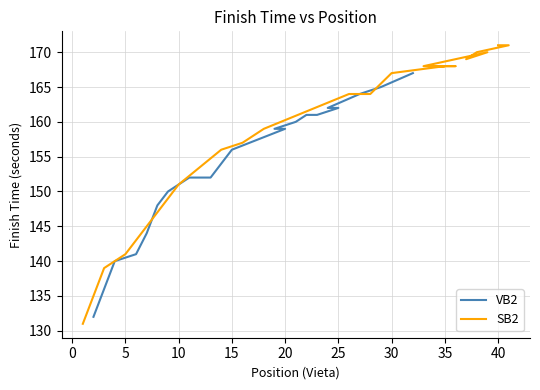

Which series changed the most between 15 and 45?

VB2